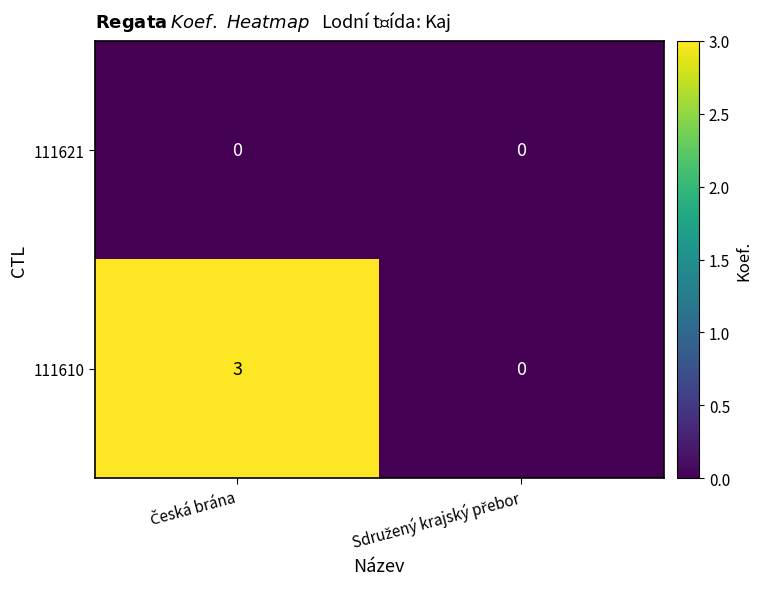

Which series has the widest spread of values?

111610